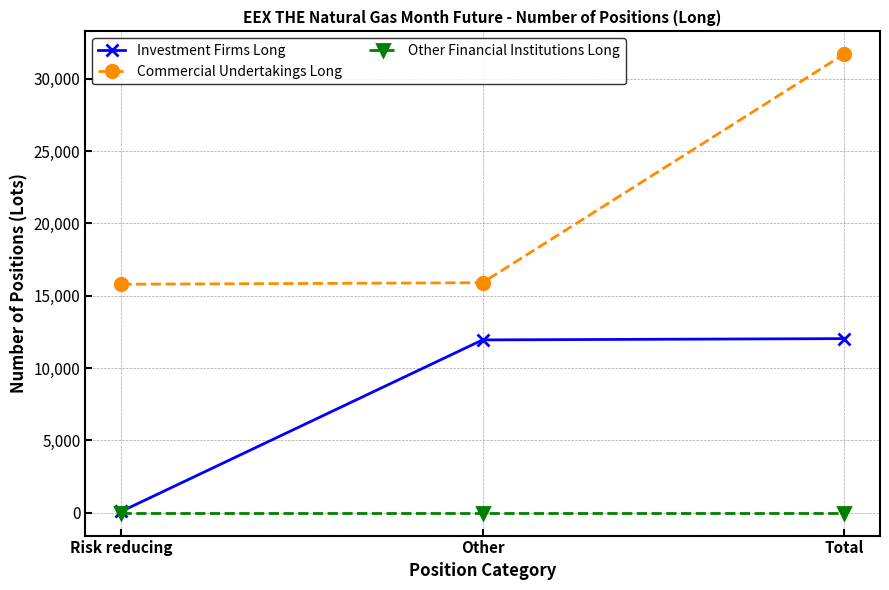

Which category has the highest value across all series?

Total